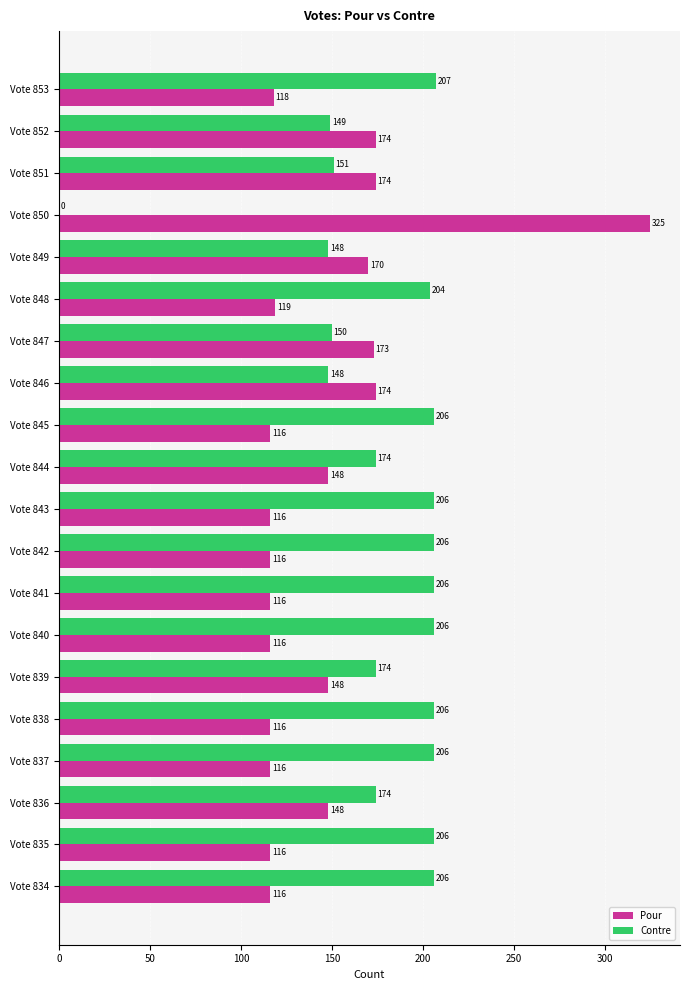

How many distinct data groups are displayed?

2